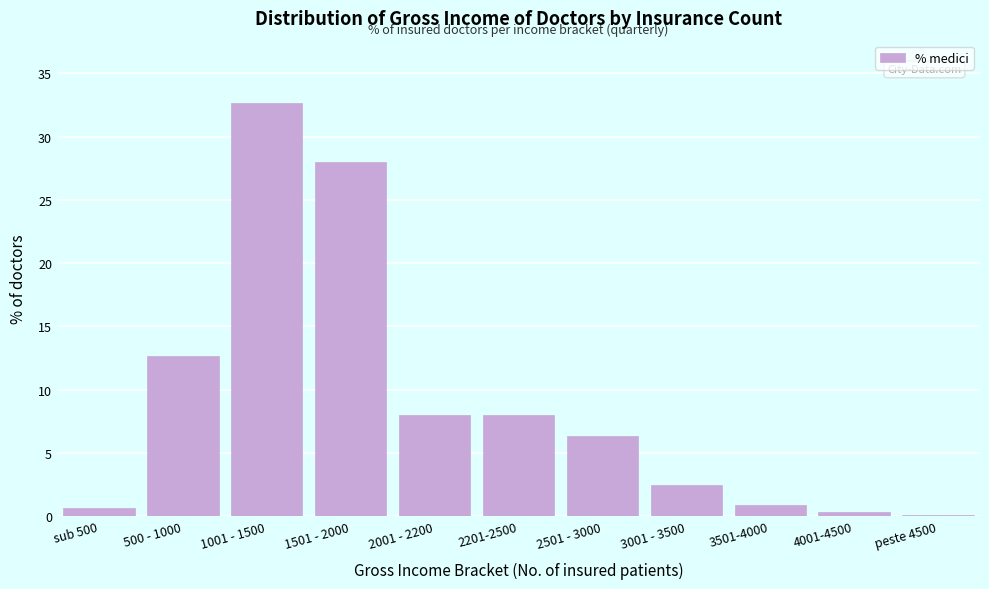

The value at 2501 - 3000 is 10.5. True or false?

False